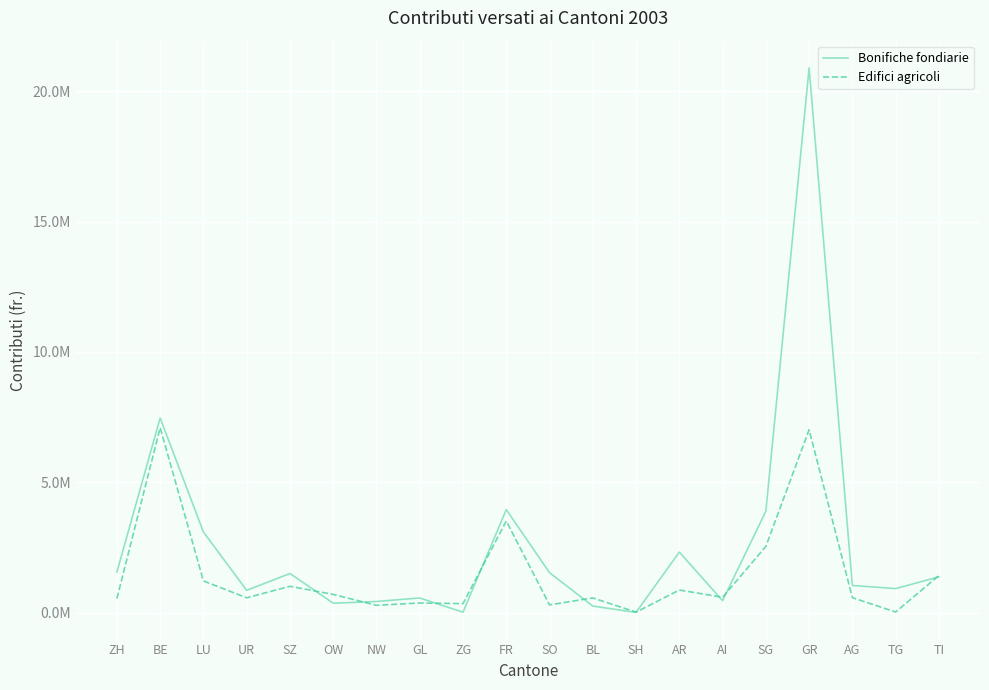

Where does the Bonifiche fondiarie series first go above 1373553?

ZH